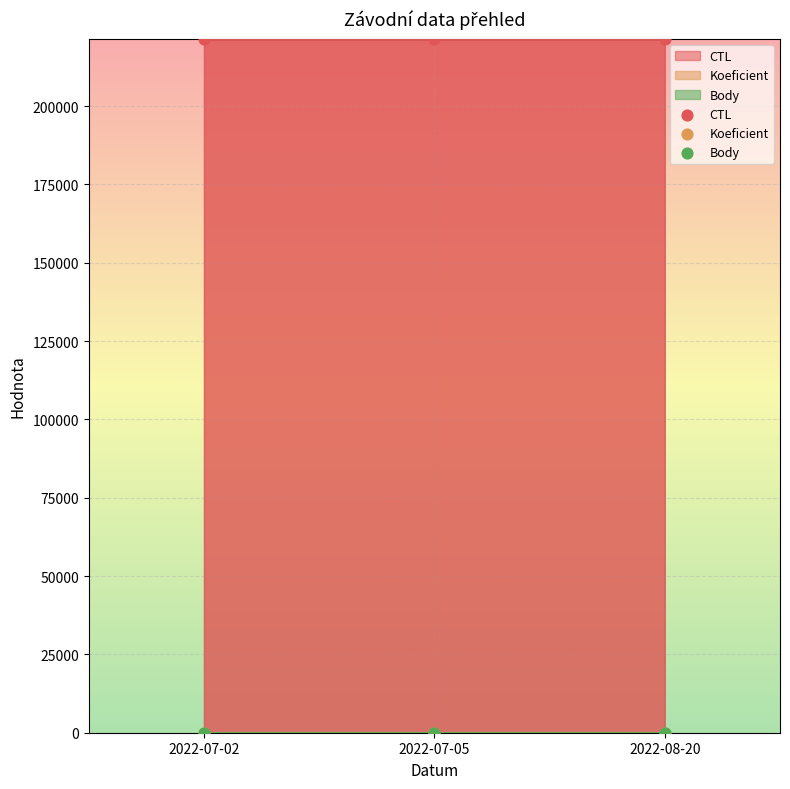

What are all the series names shown in the legend?

CTL, Koeficient, Body